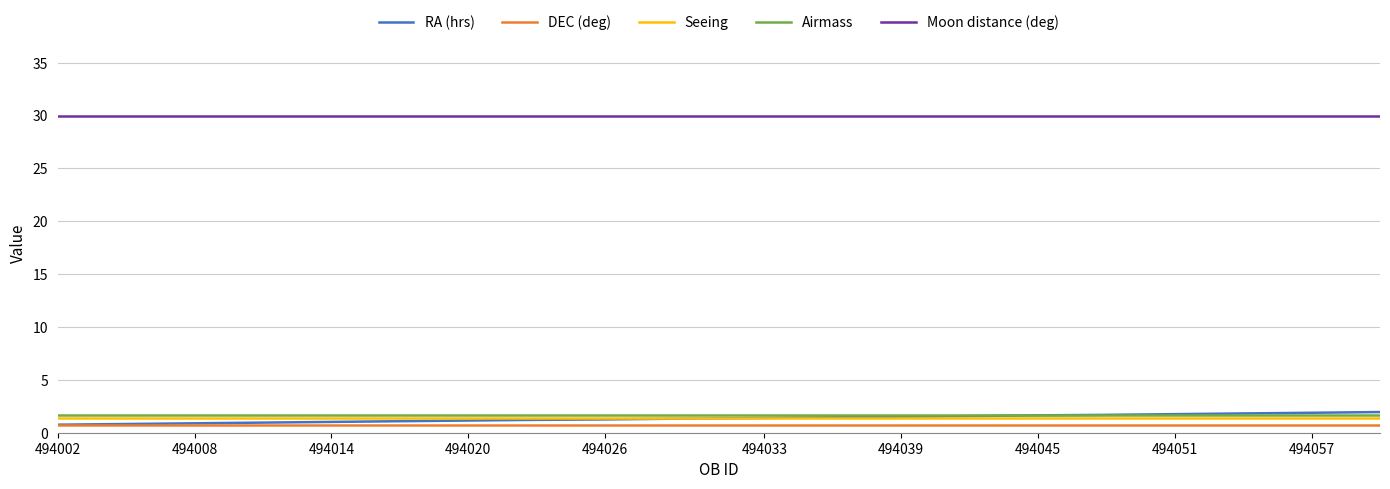

Which series has the largest total across all categories?

Moon distance (deg)